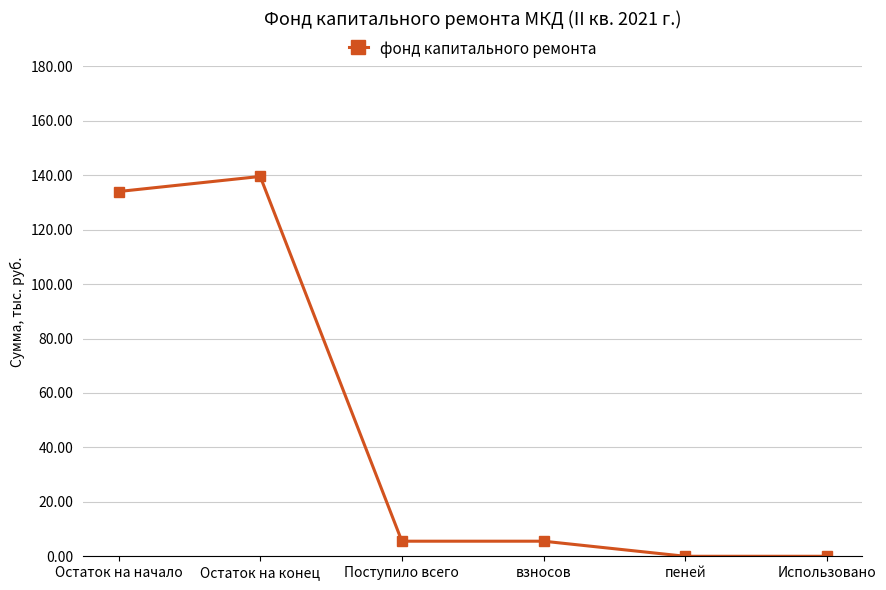

What is the difference between the second highest and minimum values?

134.0